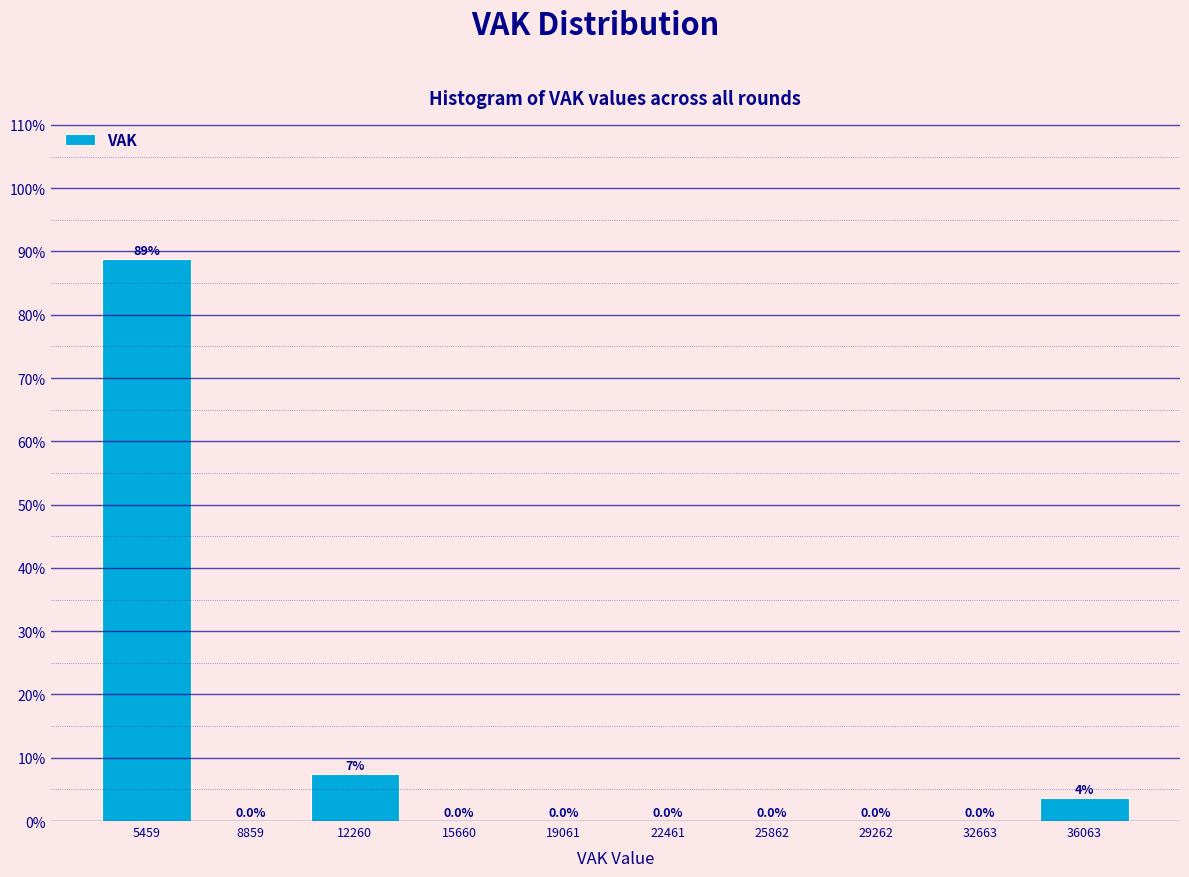

Which range on the x-axis has the tallest bar?

4000 to 7000